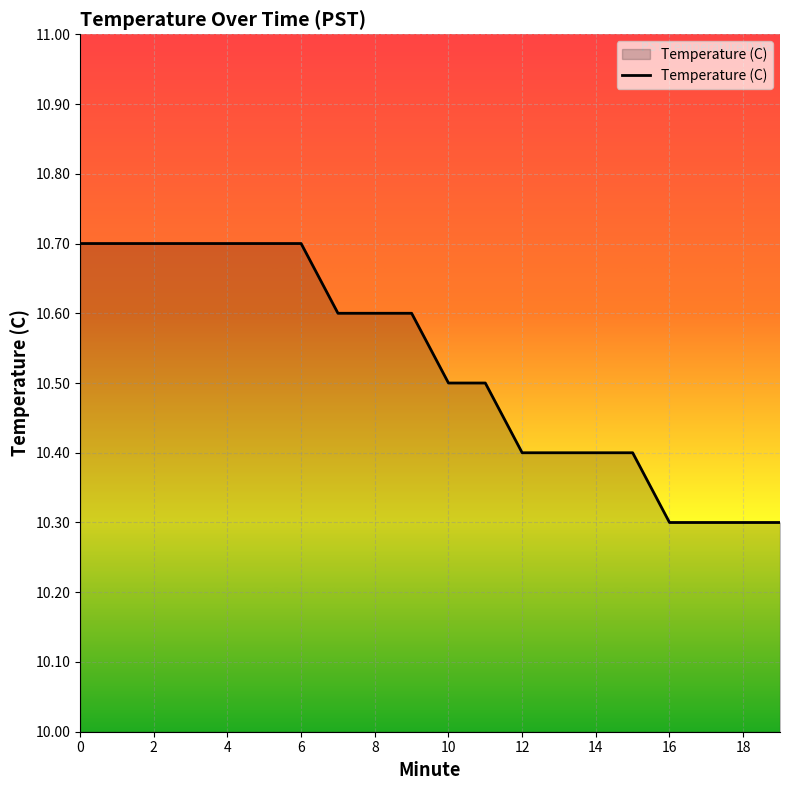

What is the minimum value shown in the chart?

10.3